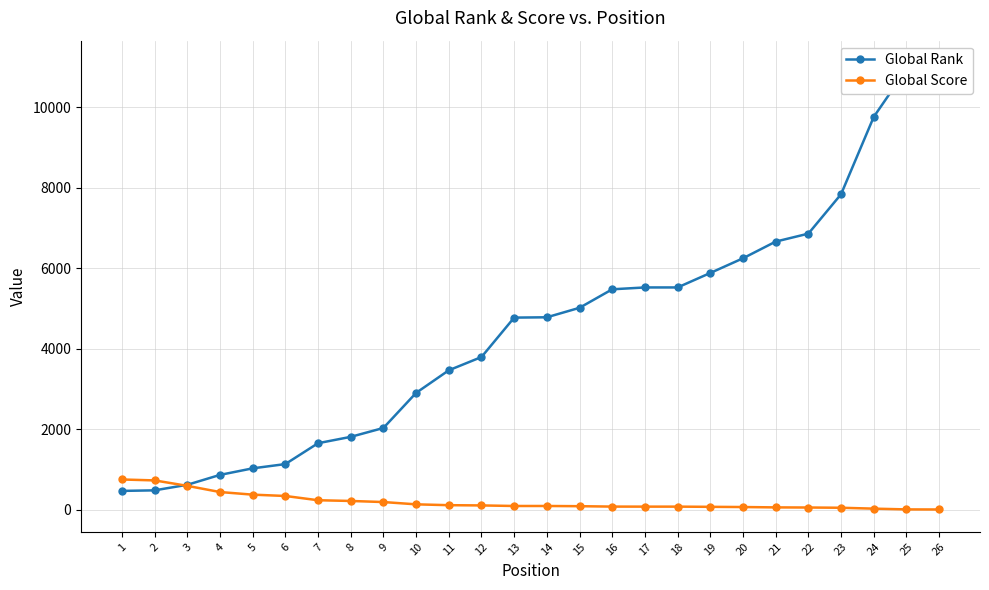

How many data points in Global Rank are above 4780?

12